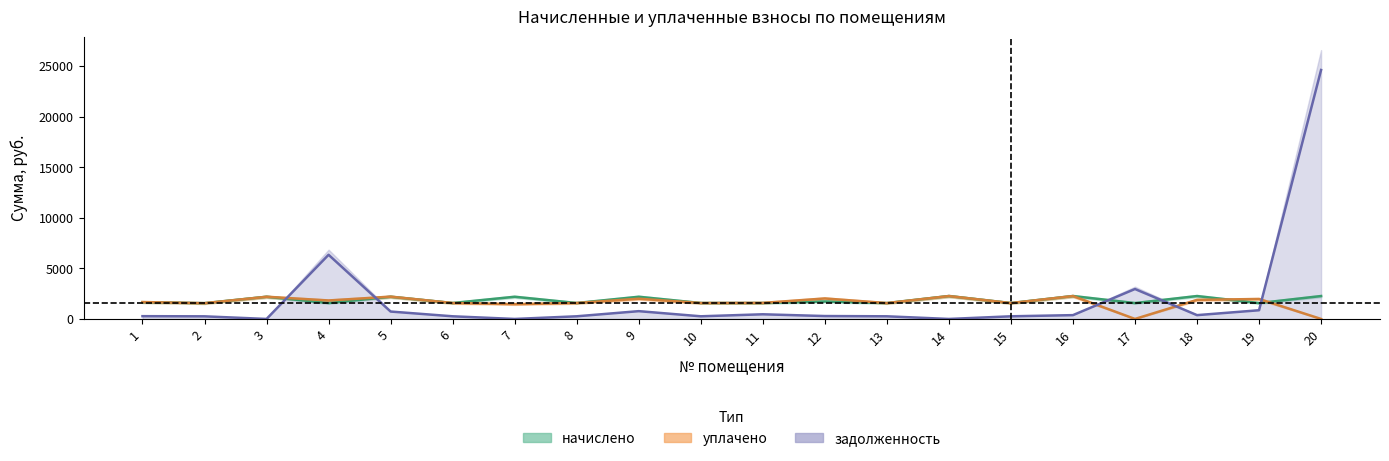

What is the approximate value of уплачено at 6?

1577.5